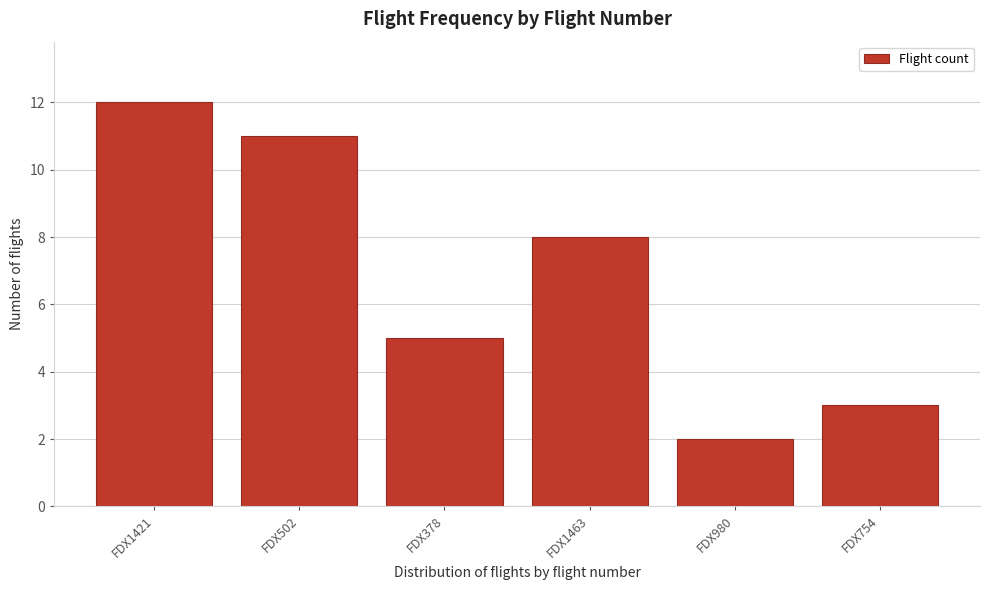

Reading right to left, transcribe all the data shown in this chart.

3	2	8	5	11	12